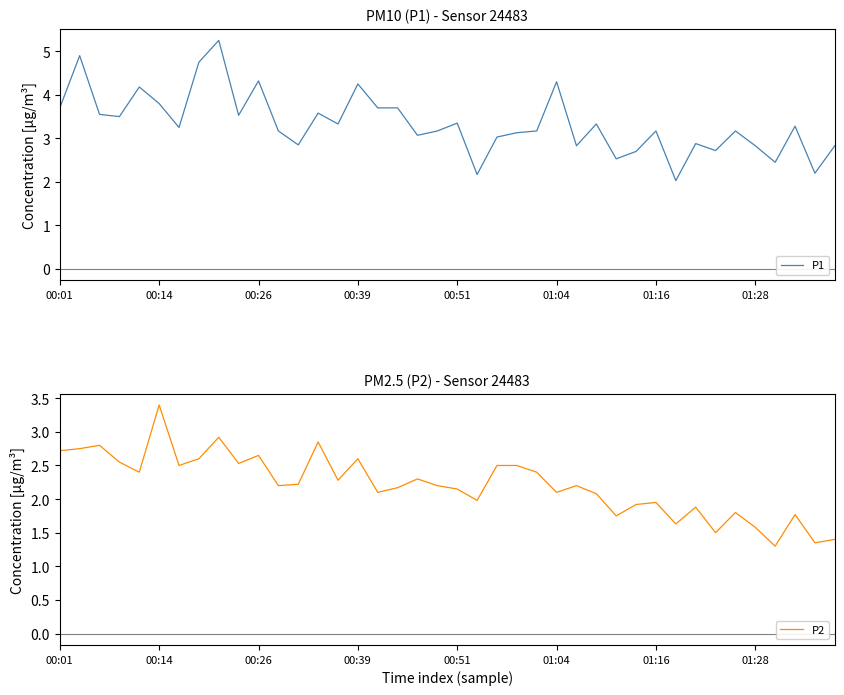

What is the minimum value for P2?

1.3